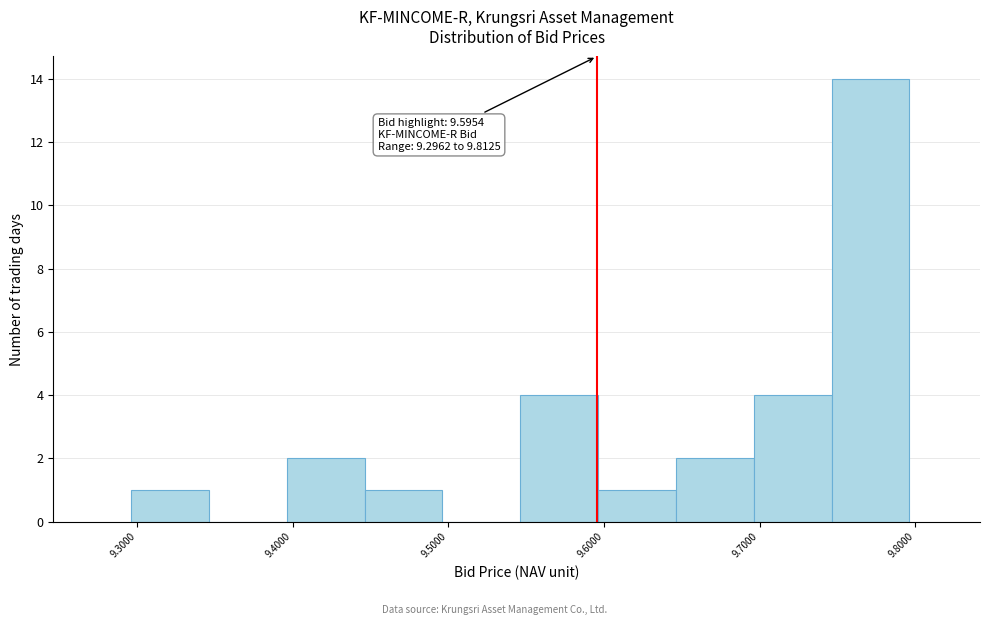

Over which range of the x-axis is the bar tallest?

9.75 to 9.80